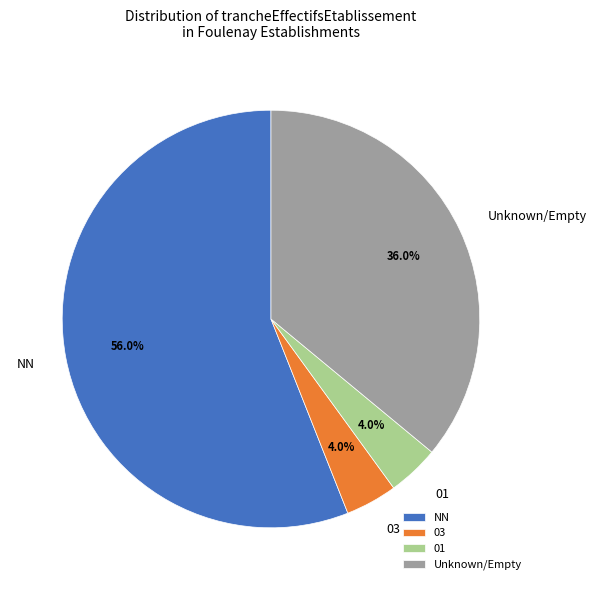

To the nearest percent, what percentage of the pie is 01?

4%